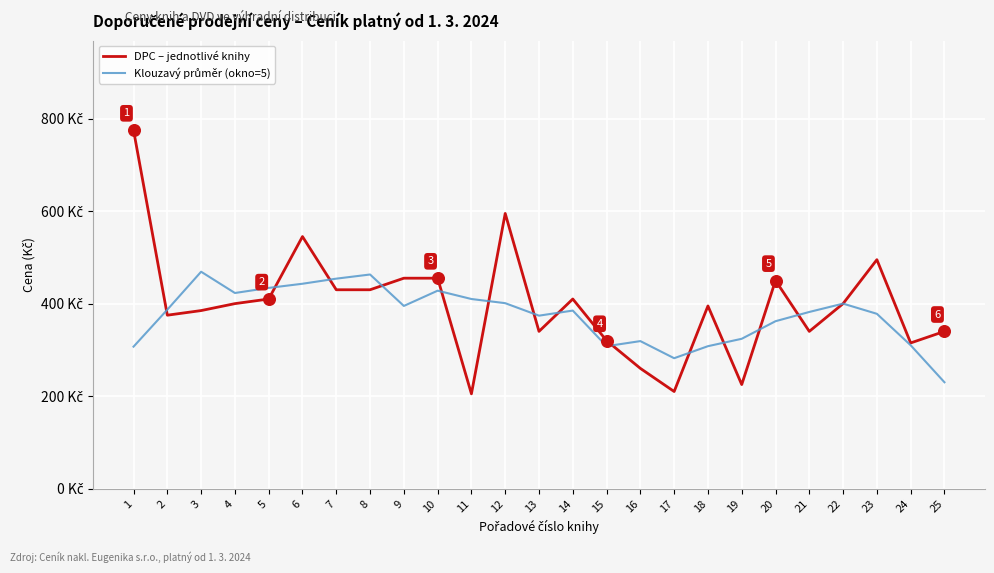

What is the total value across all series at 16?

579